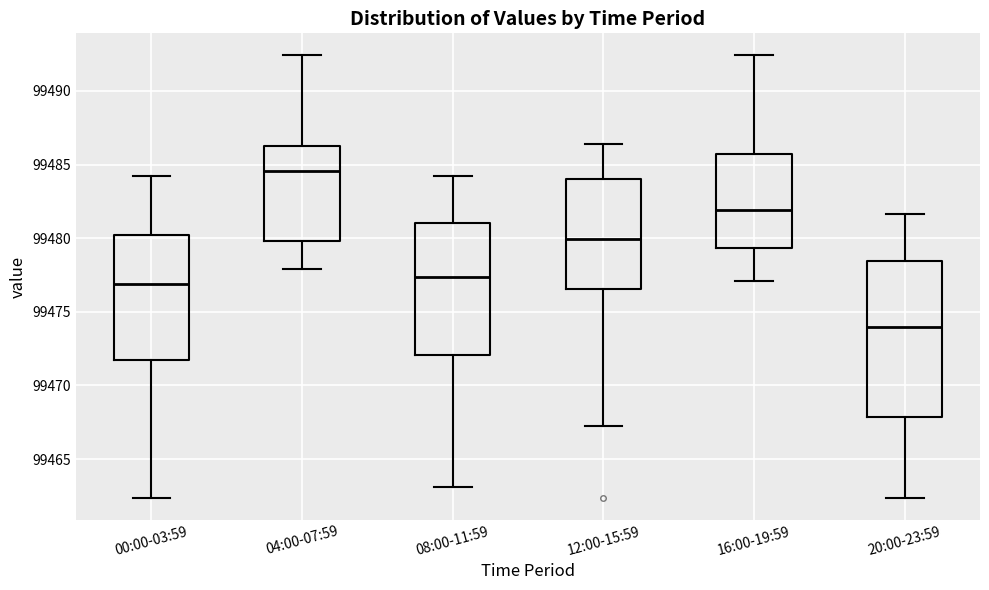

Where is the upper edge of the box for 20:00-23:59 on the y-axis? The values are not printed on the chart, so give them approximately, as read against the axis.

99478.5